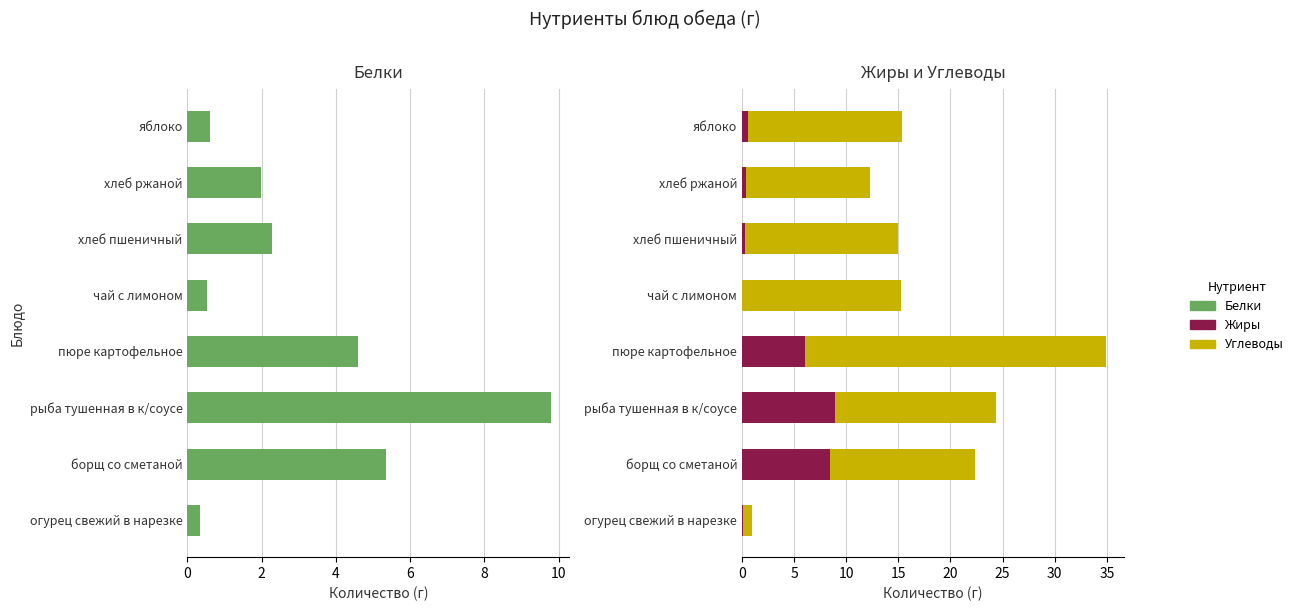

What position from the right is пюре картофельное?

5